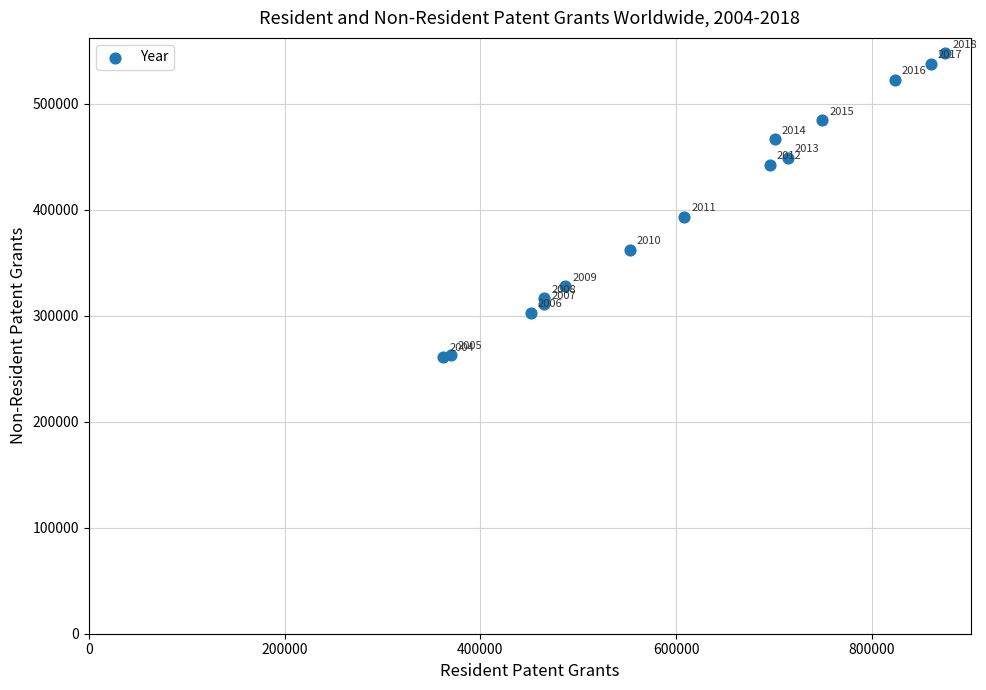

What Y value in the scatter plot is closest to 404450?

393200